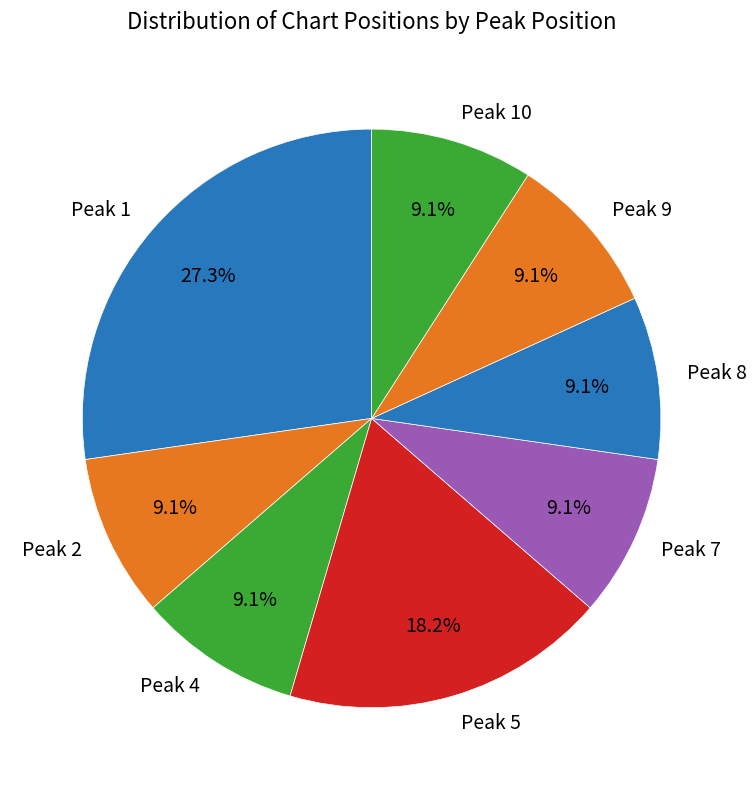

To the nearest percent, what is the average slice percentage?

12%